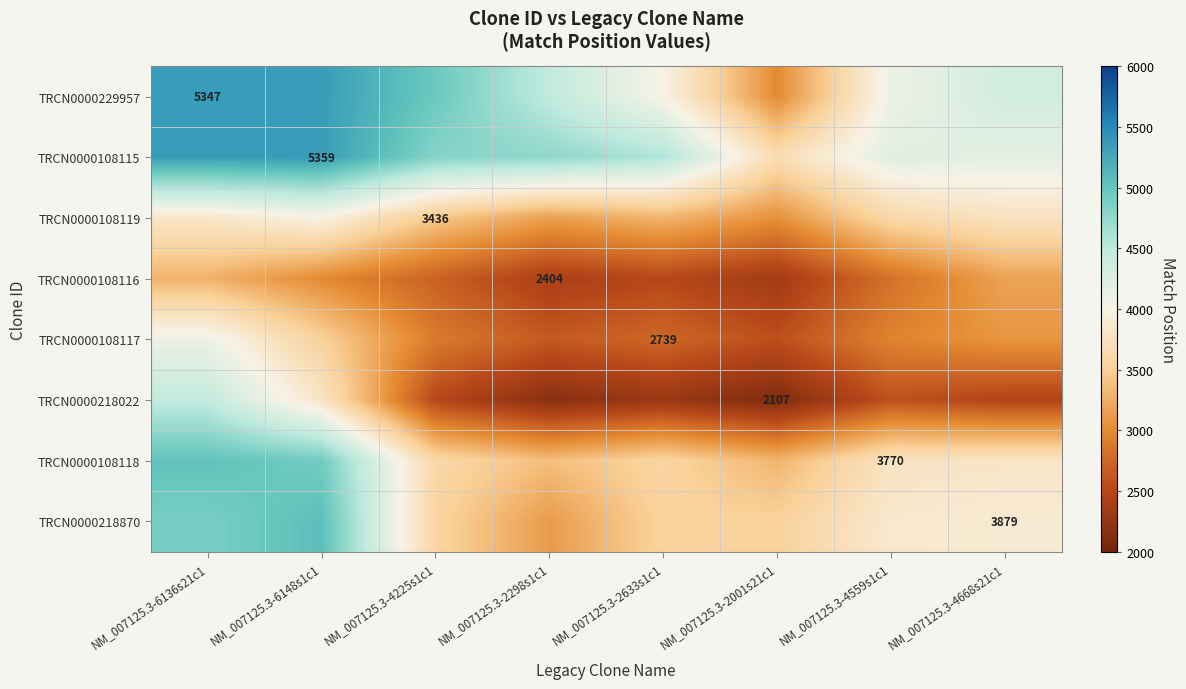

Between NM_007125.3-6148s1c1 and NM_007125.3-6136s21c1, which is larger?

NM_007125.3-6148s1c1